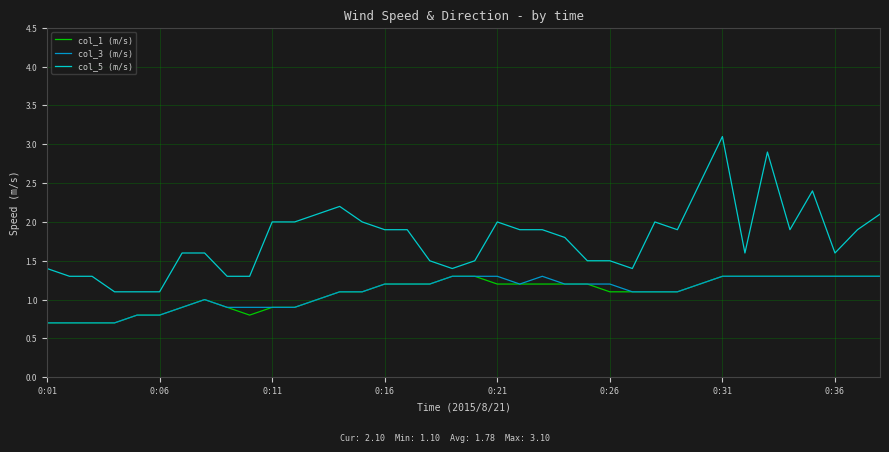

What is the minimum value for col_3 (m/s)?

0.7